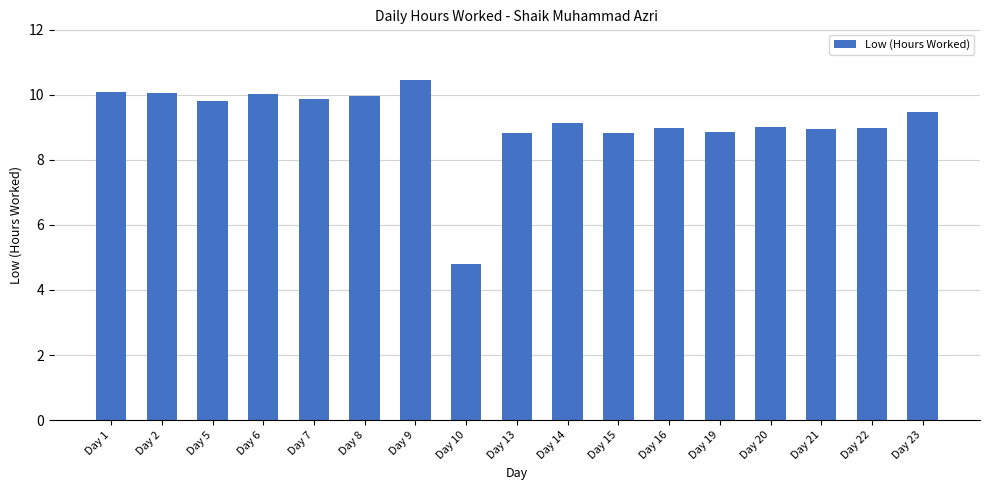

What is the ratio of the value at Day 20 to the value at Day 14?

1.0